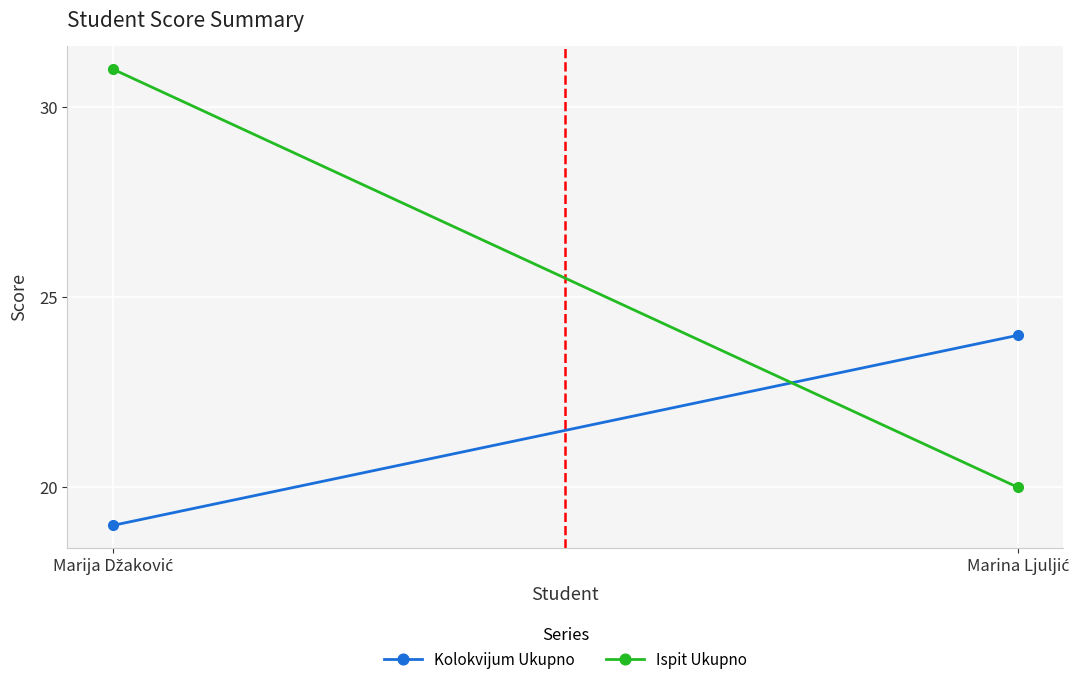

What is the average value of the Ispit Ukupno series?

26